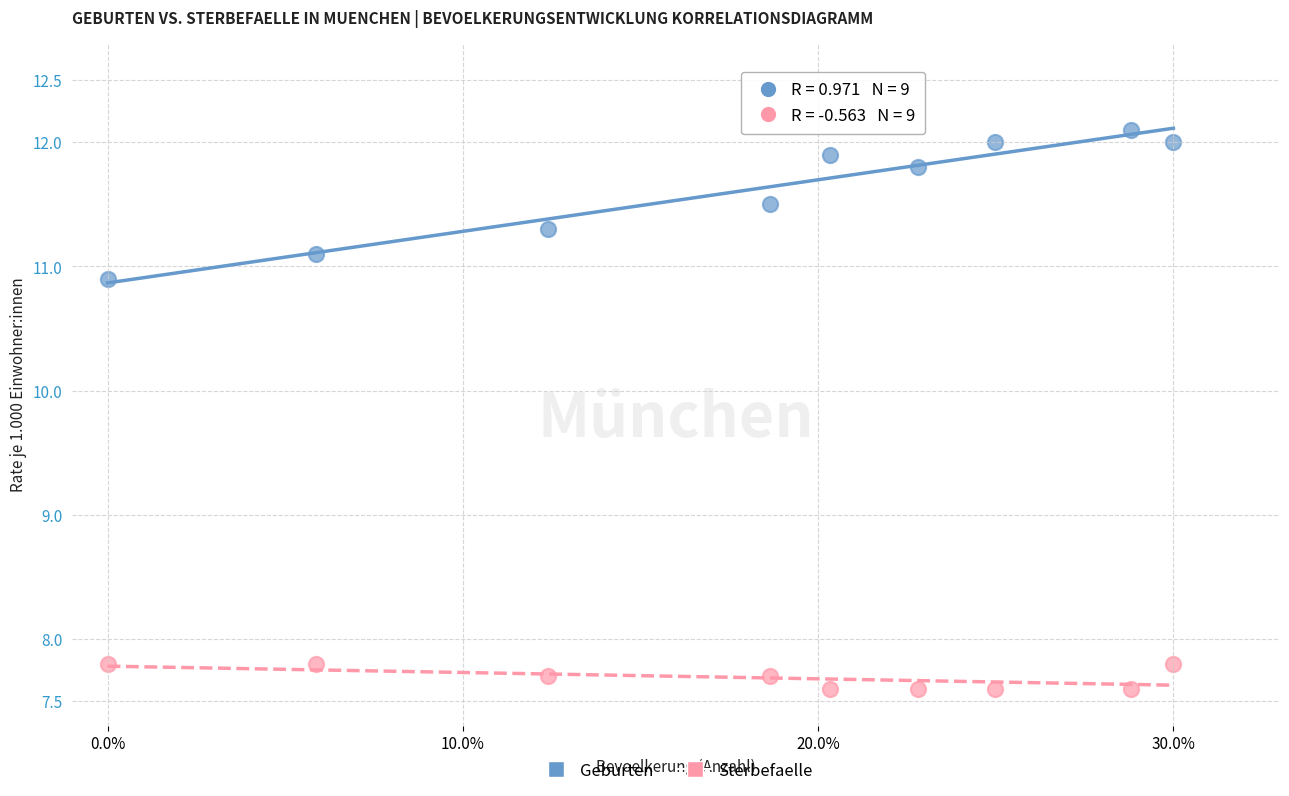

Across all data points, what is the range of Y values (max minus min)?

4.5